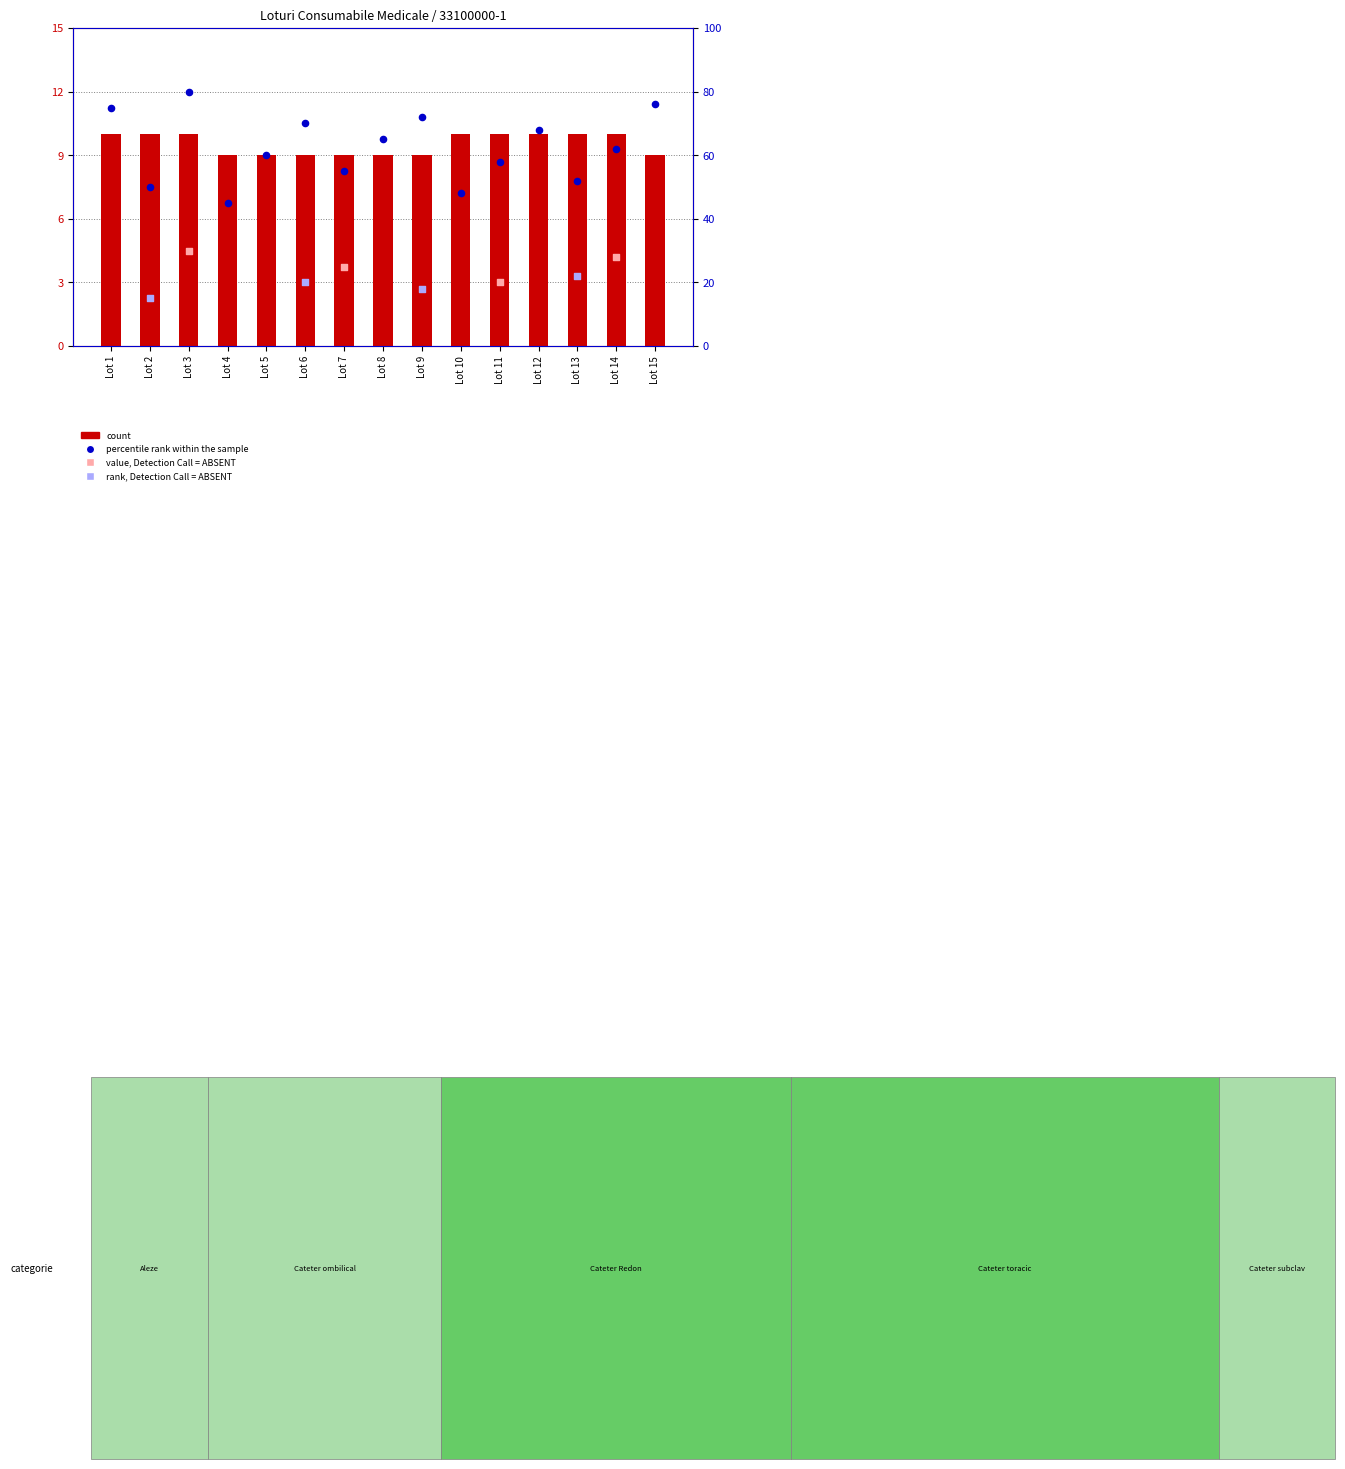

Which series contains the highest Y value?

percentile rank within the sample